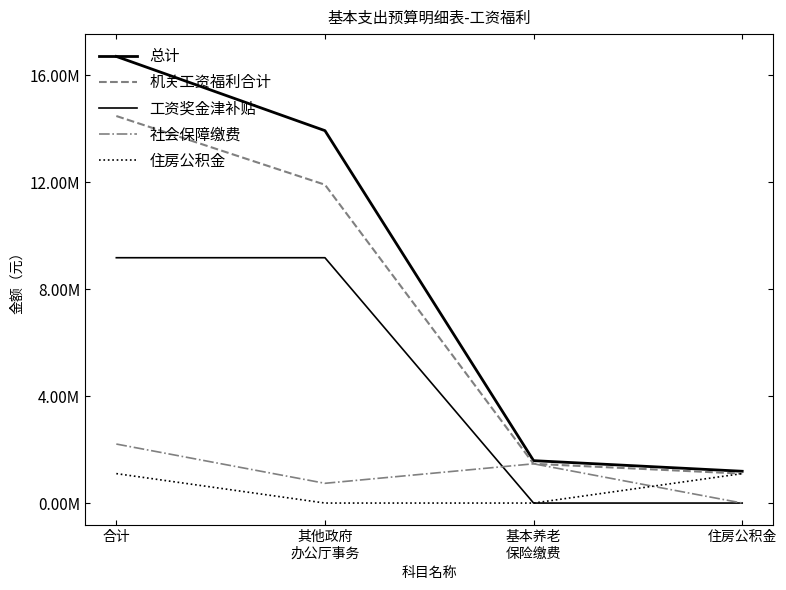

Which label corresponds to the smallest value in the chart?

基本养老
保险缴费